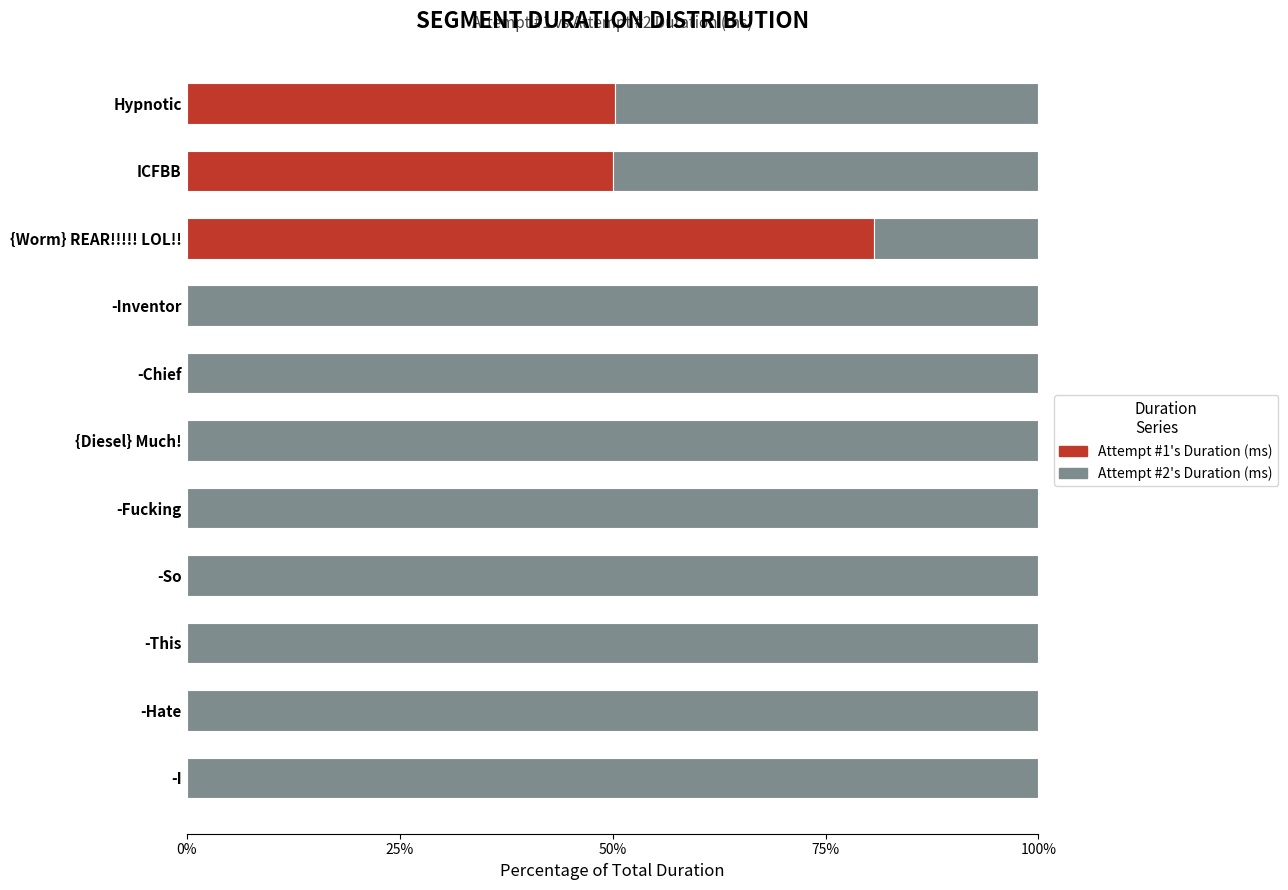

The value of Attempt #1's Duration (ms) at {Worm} REAR!!!!! LOL!! is 55.0. True or false?

False